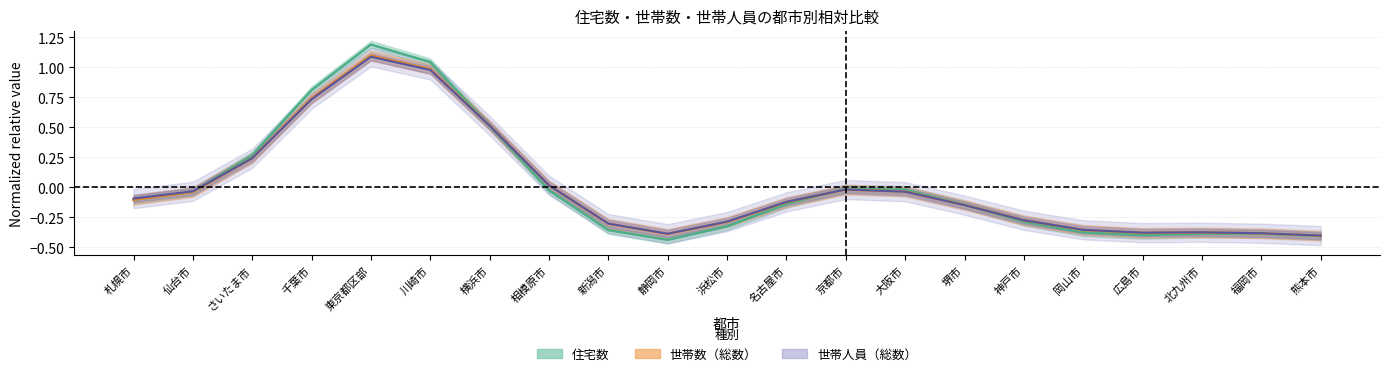

Does the chart display data point markers on the line(s)?

No